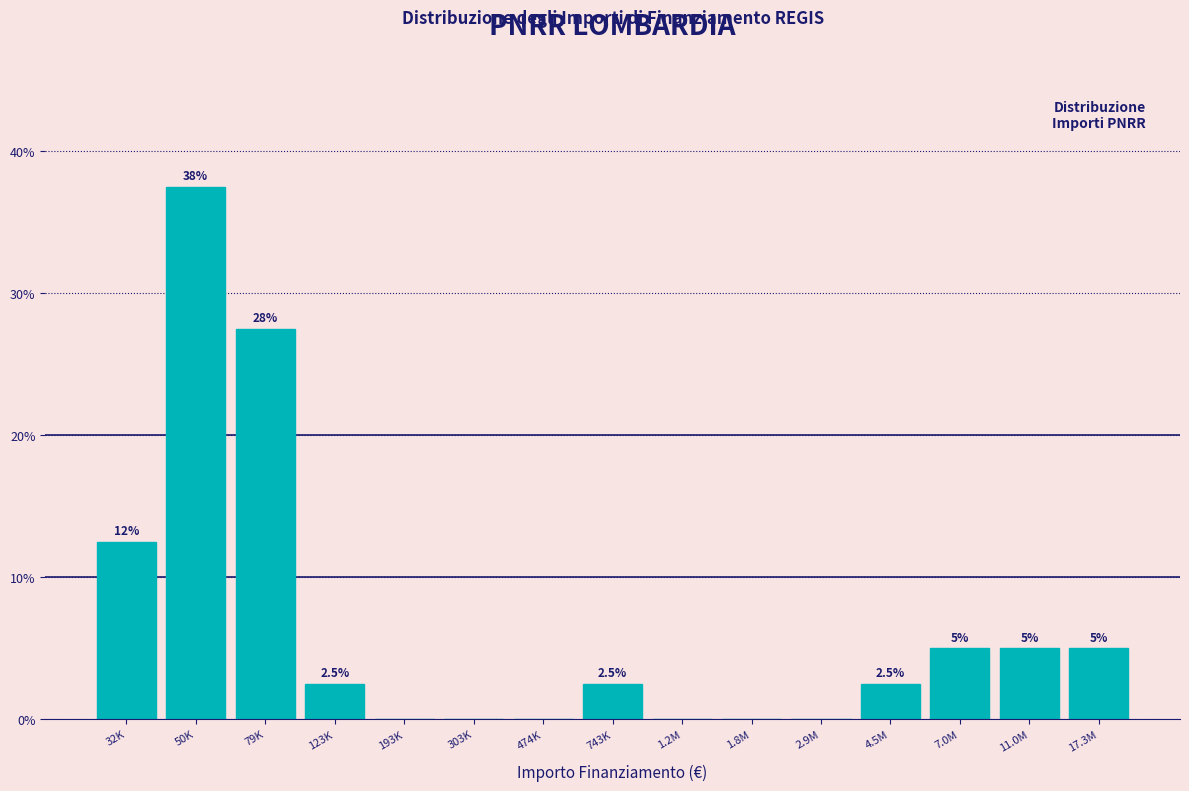

Reading left to right, list all the values displayed in this chart.

32K=12.5	50K=37.5	79K=27.5	123K=2.5	193K=0.0	303K=0.0	474K=0.0	743K=2.5	1.2M=0.0	1.8M=0.0	2.9M=0.0	4.5M=2.5	7.0M=5.0	11.0M=5.0	17.3M=5.0